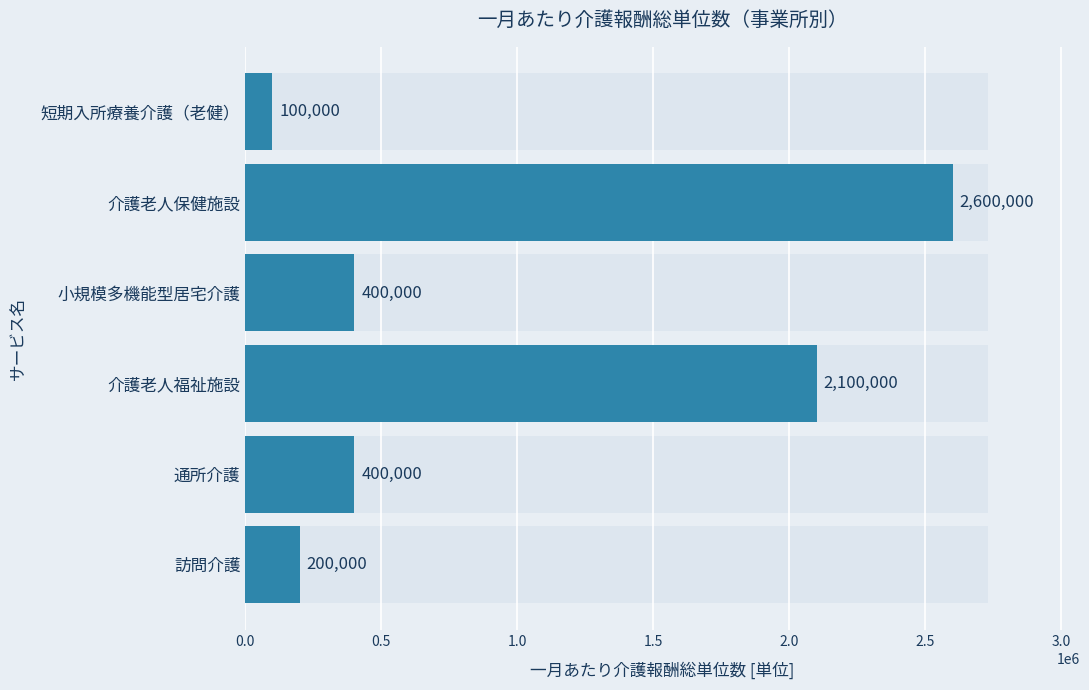

Does the chart contain stacked bars?

No